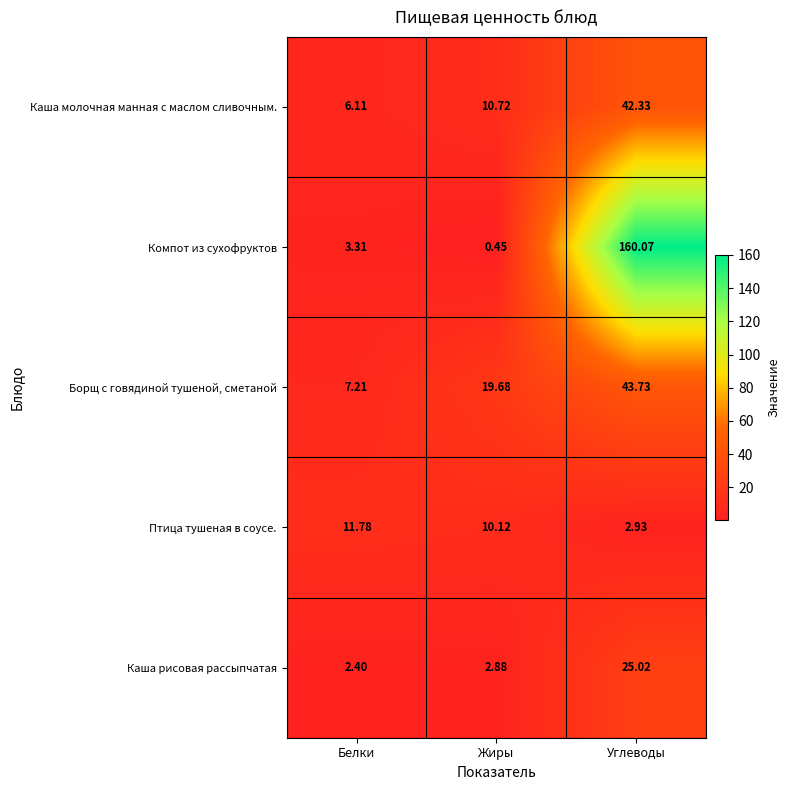

At Углеводы, list the series in order from largest to smallest.

Компот из сухофруктов, Борщ с говядиной тушеной, сметаной, Каша молочная манная с маслом сливочным., Каша рисовая рассыпчатая, Птица тушеная в соусе.